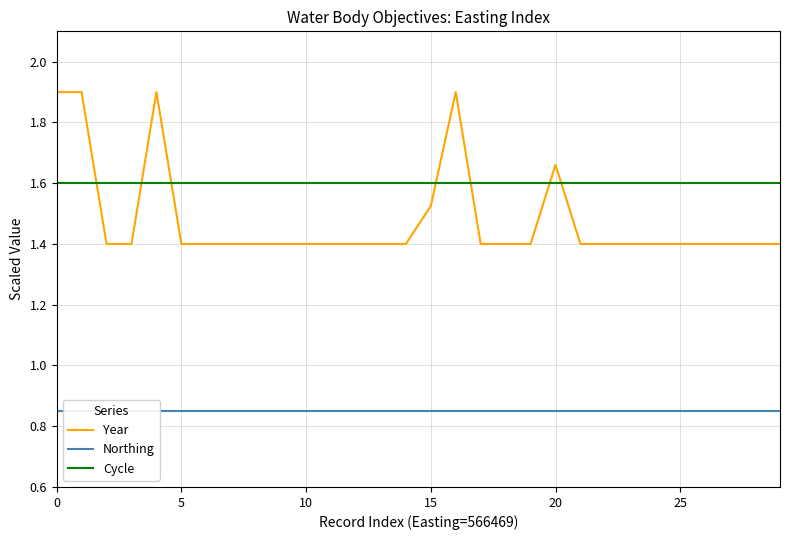

Reading left to right, what are all the values shown in this chart?

Year: 1.9	1.9	1.4	1.4	1.9	1.4	1.4	1.4	1.4	1.4	1.4	1.4	1.4	1.4	1.4	1.5	1.9	1.4	1.4	1.4	1.7	1.4	1.4	1.4	1.4	1.4	1.4	1.4	1.4	1.4
Northing: 0.8	0.8	0.8	0.8	0.8	0.8	0.8	0.8	0.8	0.8	0.8	0.8	0.8	0.8	0.8	0.8	0.8	0.8	0.8	0.8	0.8	0.8	0.8	0.8	0.8	0.8	0.8	0.8	0.8	0.8
Cycle: 1.6	1.6	1.6	1.6	1.6	1.6	1.6	1.6	1.6	1.6	1.6	1.6	1.6	1.6	1.6	1.6	1.6	1.6	1.6	1.6	1.6	1.6	1.6	1.6	1.6	1.6	1.6	1.6	1.6	1.6